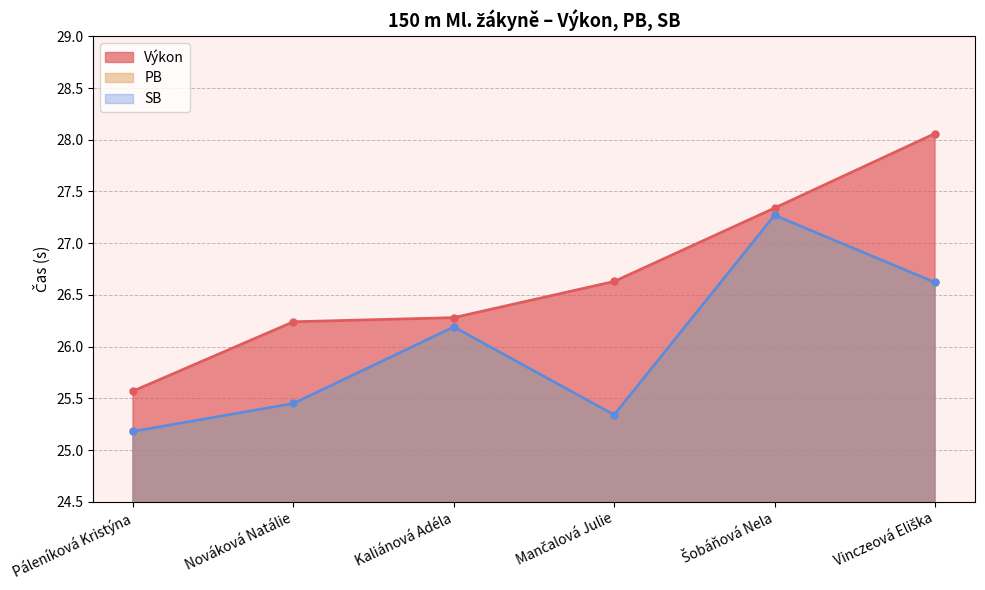

Which label corresponds to the largest value in the chart?

Vinczeová Eliška